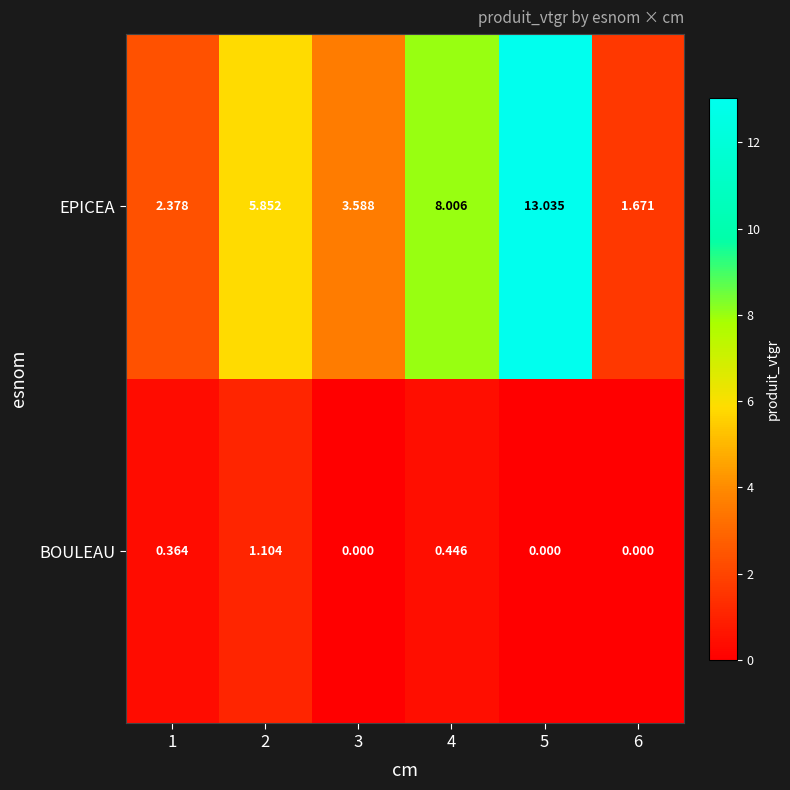

How many values in the BOULEAU series exceed 0?

3